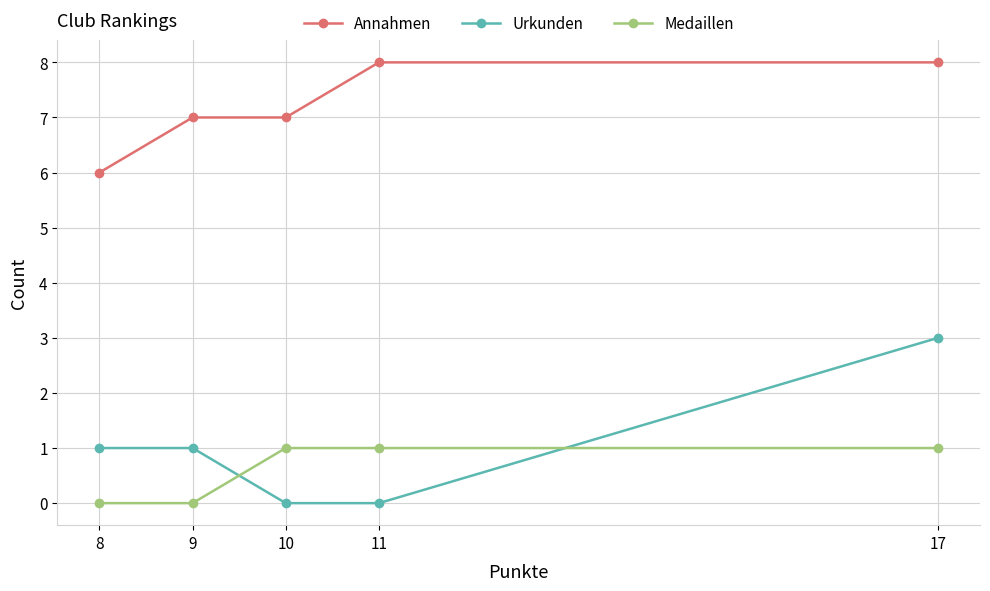

What are all the series names shown in the legend?

Annahmen, Urkunden, Medaillen